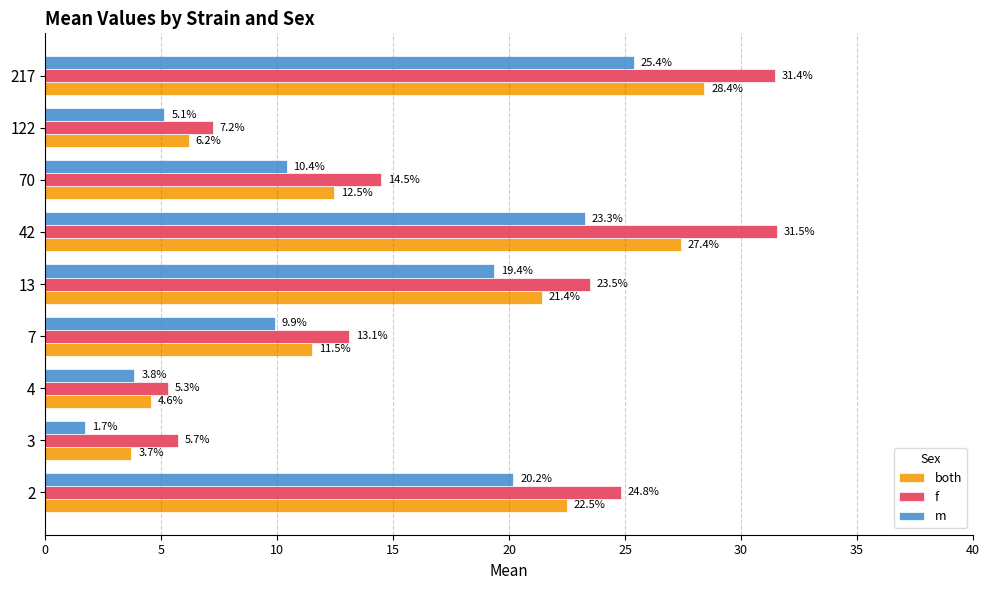

Which series has the largest total across all categories?

f